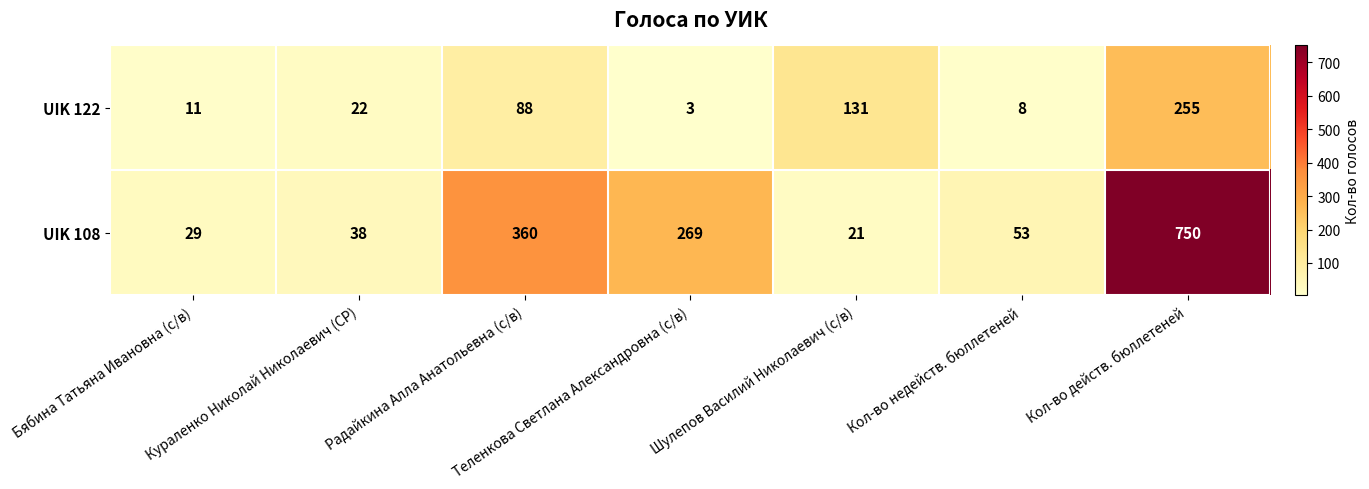

What is the difference between the UIK 122 values at Шулепов Василий Николаевич (с/в) and Радайкина Алла Анатольевна (с/в)?

43